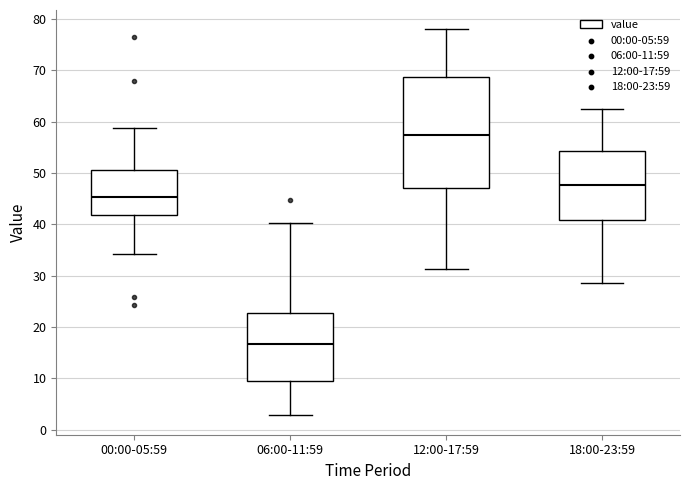

Where does the lower whisker of the box for 06:00-11:59 end on the y-axis? The values are not printed on the chart, so give them approximately, as read against the axis.

3